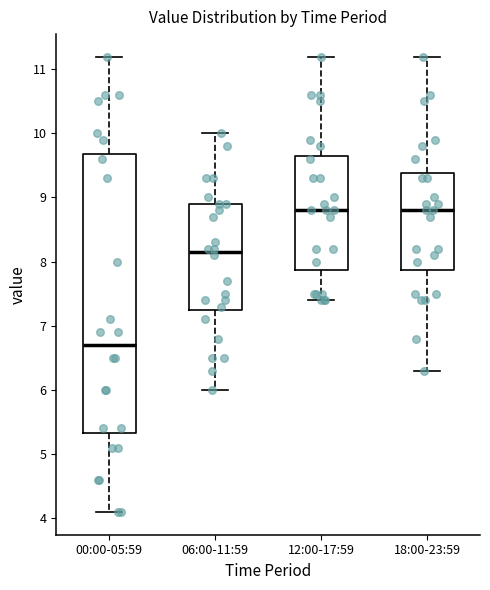

Which box's median line is the lowest?

00:00-05:59